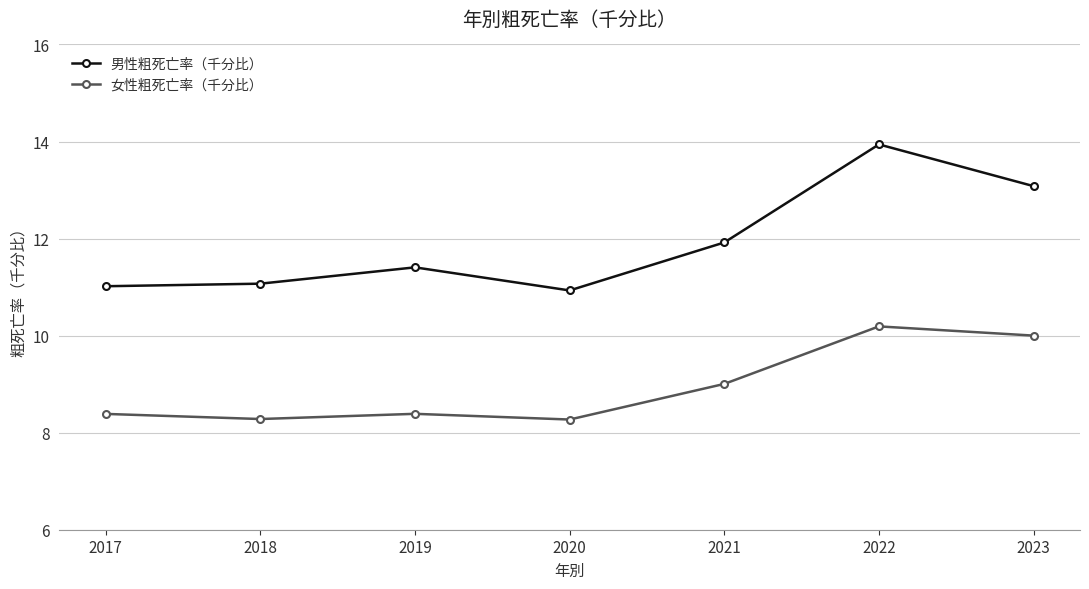

At 2019, list the series in order from largest to smallest.

男性粗死亡率（千分比）, 女性粗死亡率（千分比）